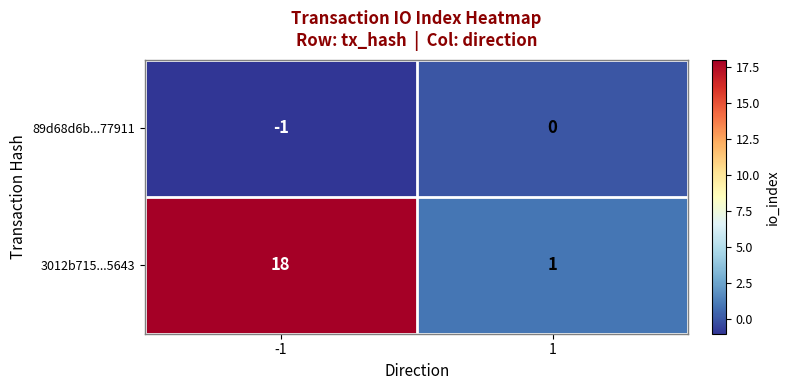

How many values in the 3012b715...5643 series are below 18?

1